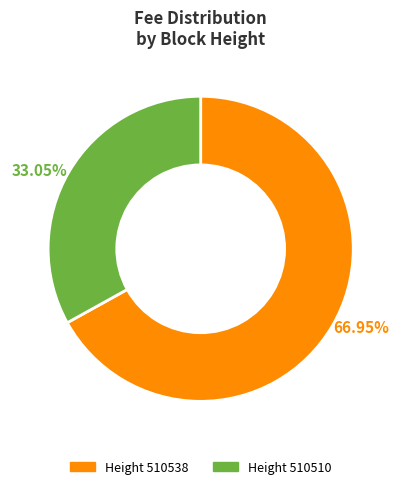

Combined, do Height 510510 and Height 510538 account for over 50%?

Yes